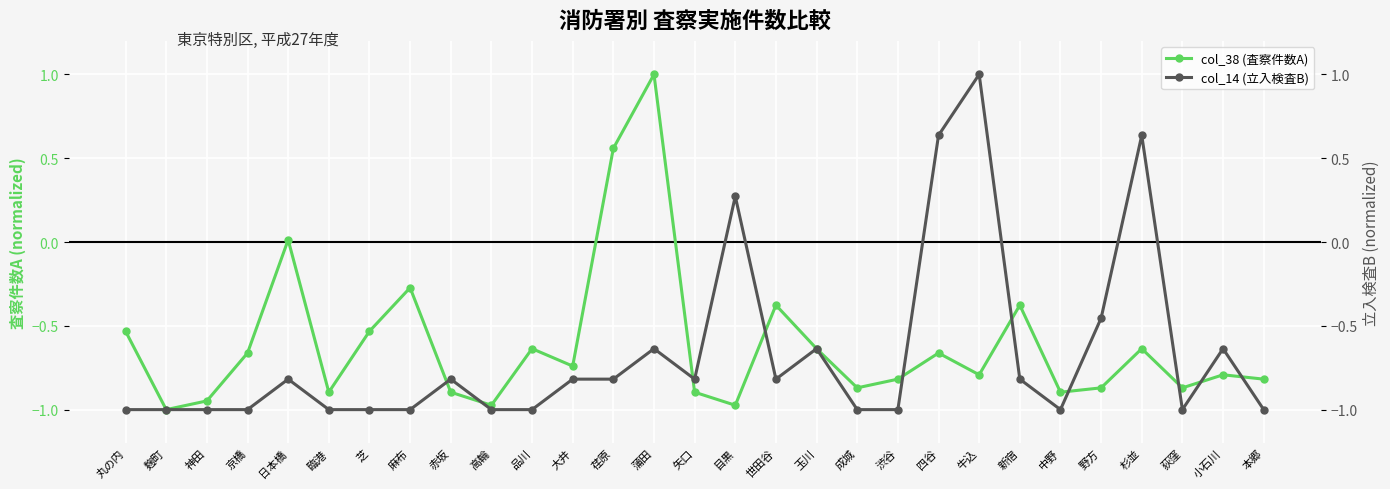

What is the approximate value of col_14 (立入検査B) at 成城?

-1.0